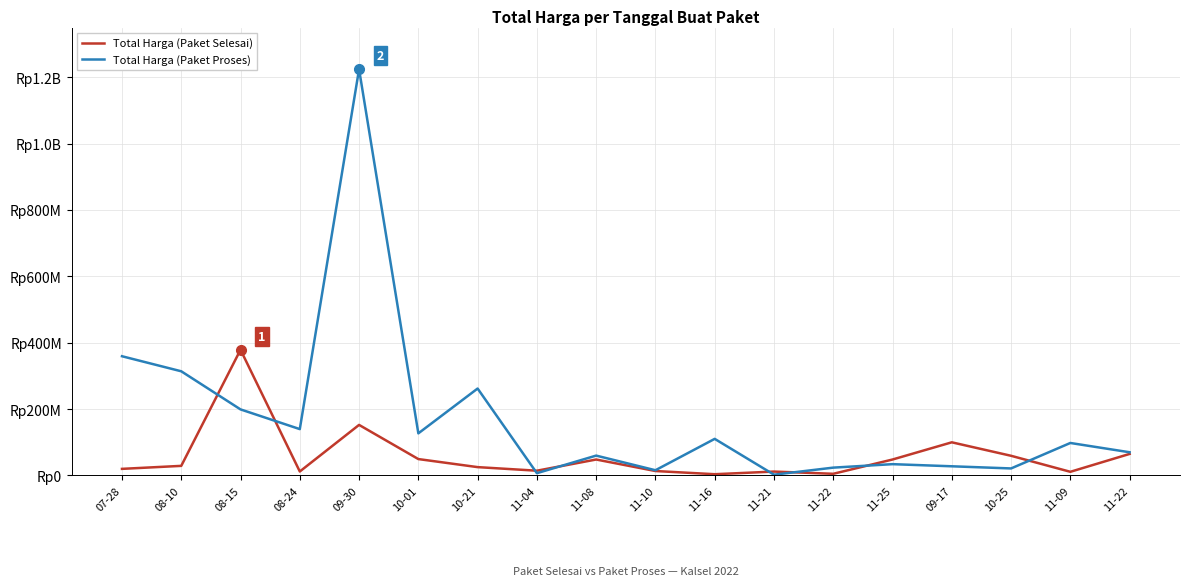

Is the value of Total Harga (Paket Proses) at 11-25 greater than the value of Total Harga (Paket Selesai) at 10-25?

No